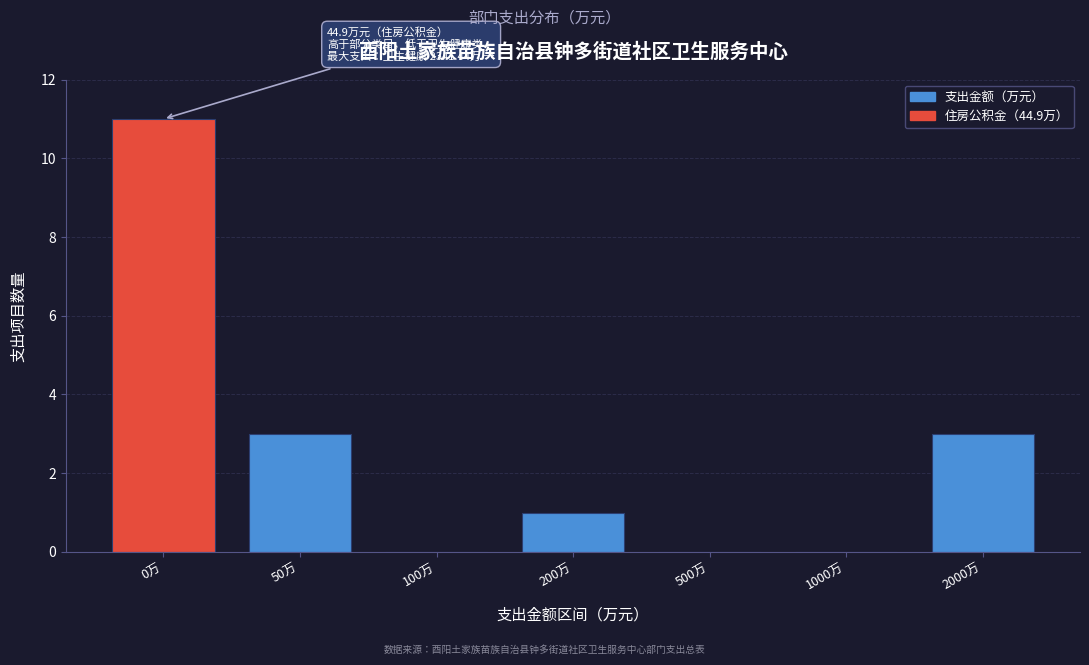

Reading left to right, extract all data points from this chart.

0万=11	50万=3	100万=0	200万=1	500万=0	1000万=0	2000万=3